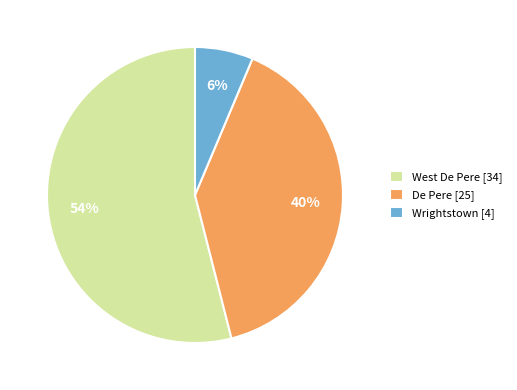

Do West De Pere [34] and Wrightstown [4] together represent more than half of the pie?

Yes